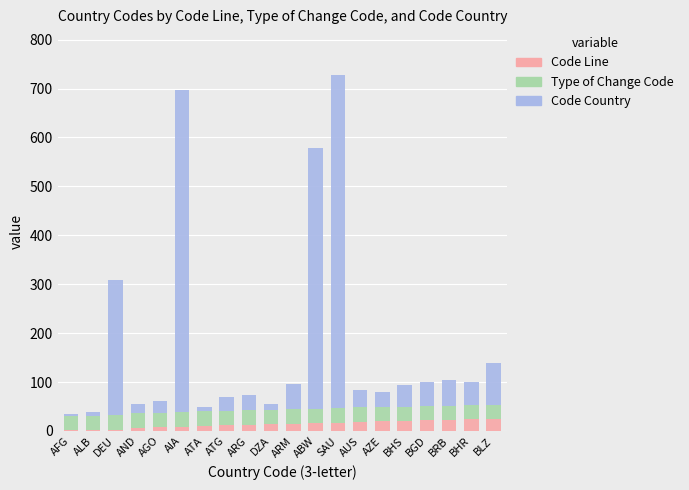

What is the sum of the Code Line values at AUS and AZE?

39